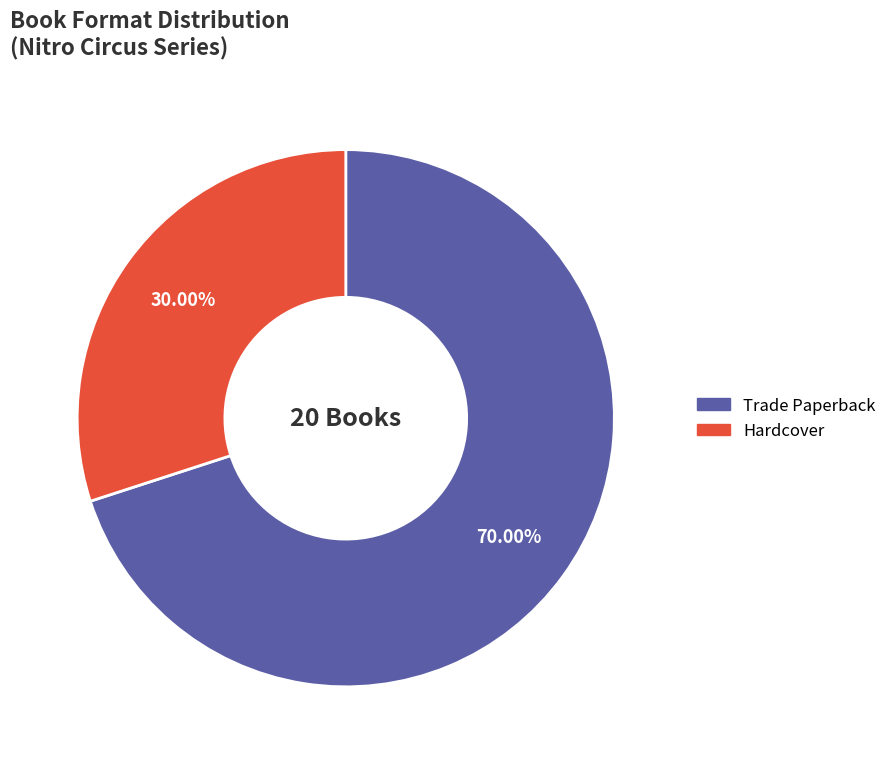

What is the largest slice in the pie chart?

Trade Paperback